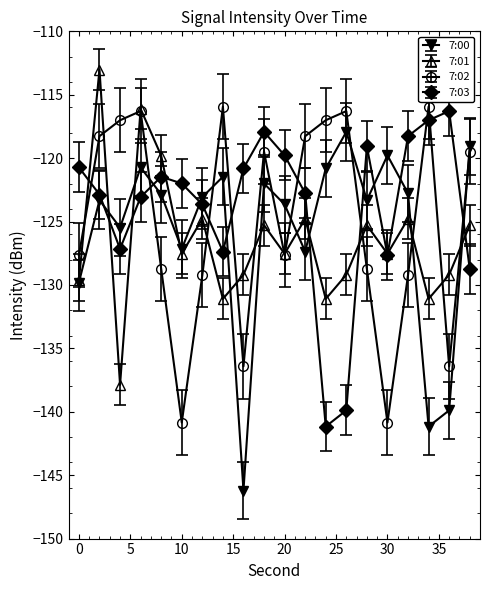

What is the value of the 7:03 point at the 6th from the left?

-122.0